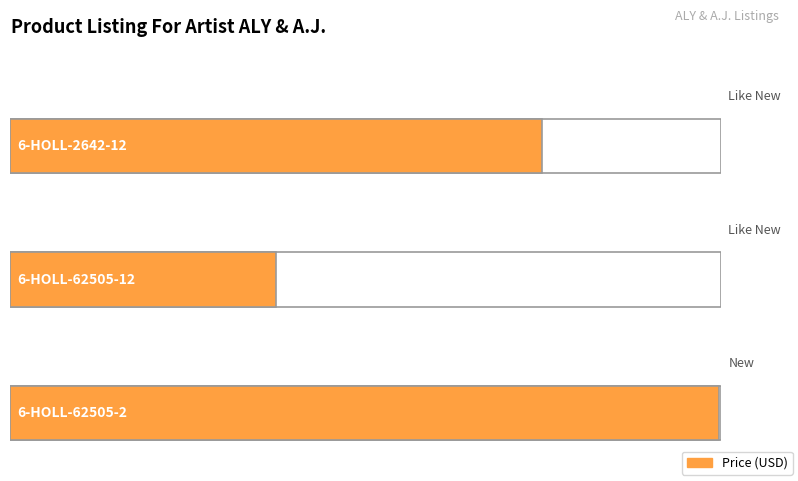

How many data points does each series have?

3